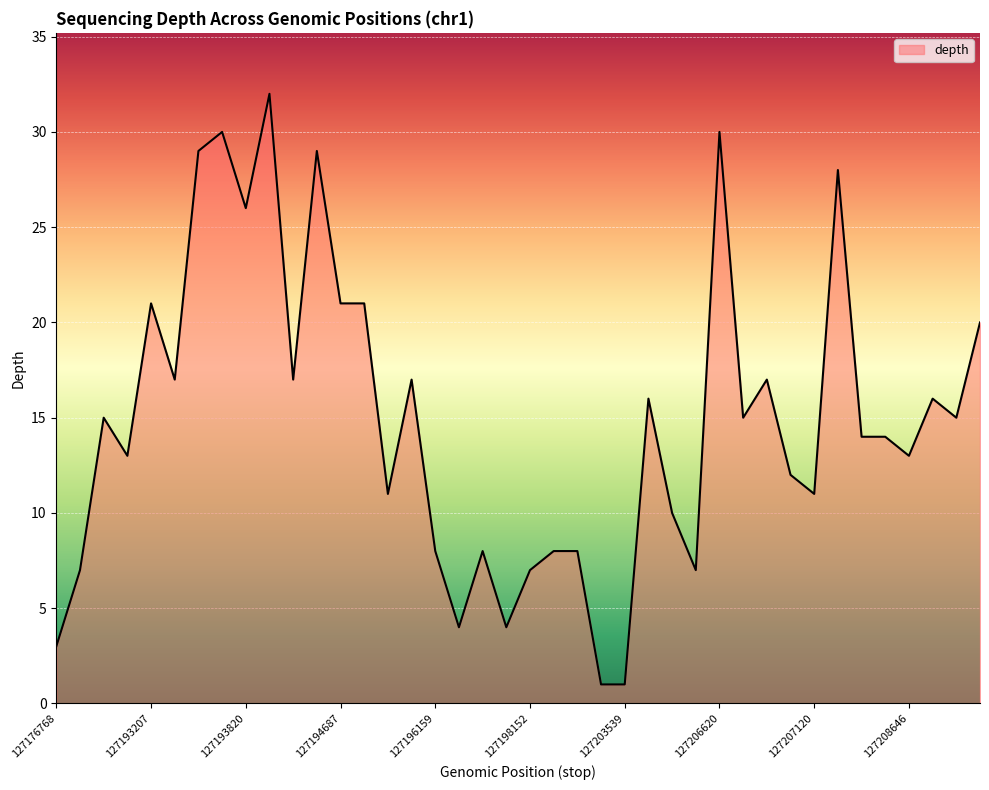

How many lines are shown in the chart?

1